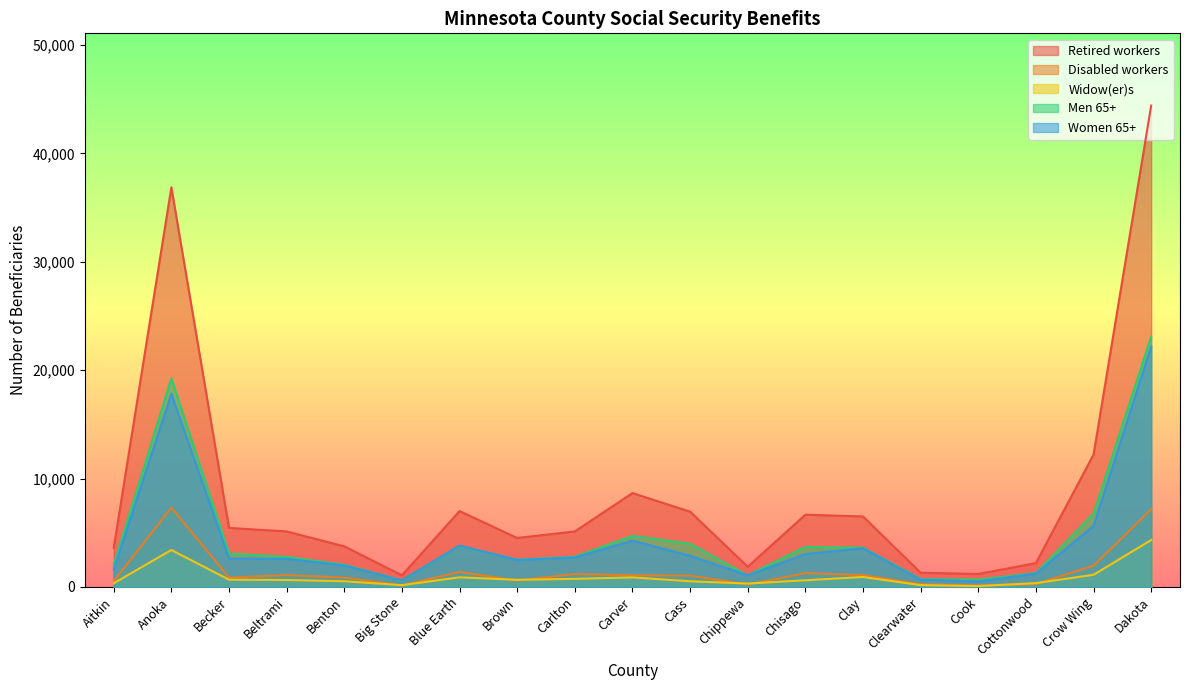

What is the label of the 19th point from the left?

Dakota